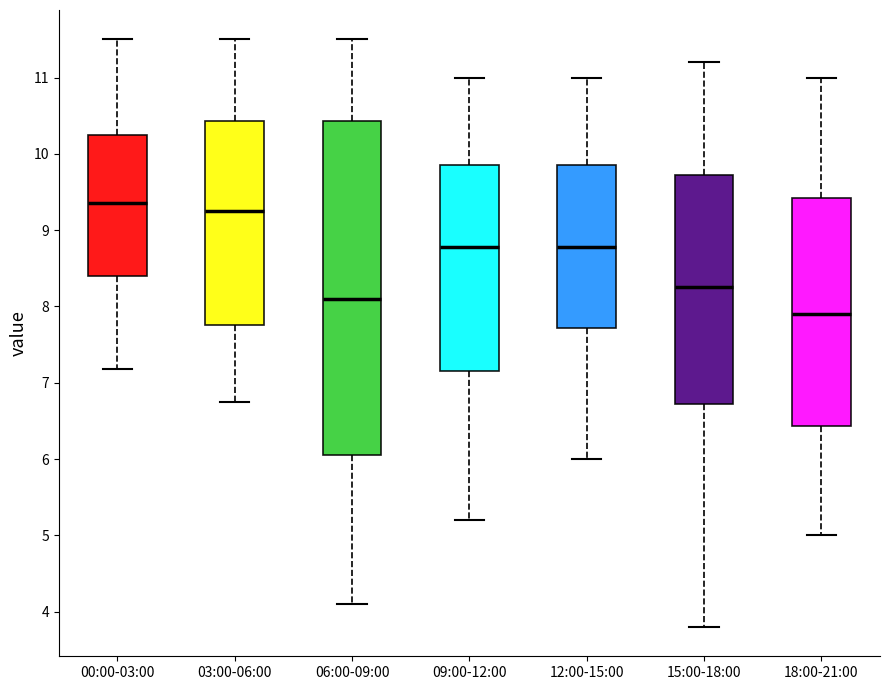

Comparing the boxes themselves (not the whiskers), which one is the tallest?

06:00-09:00